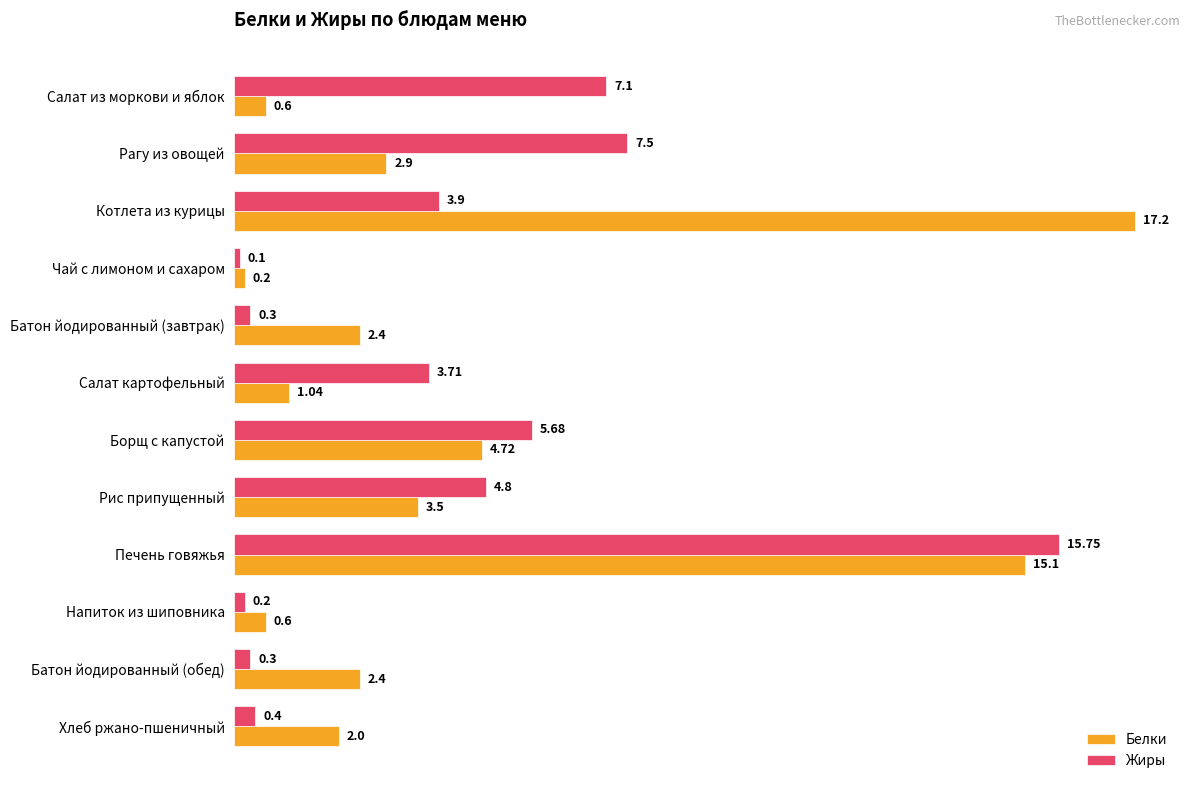

What is the average value of the Белки series?

4.4